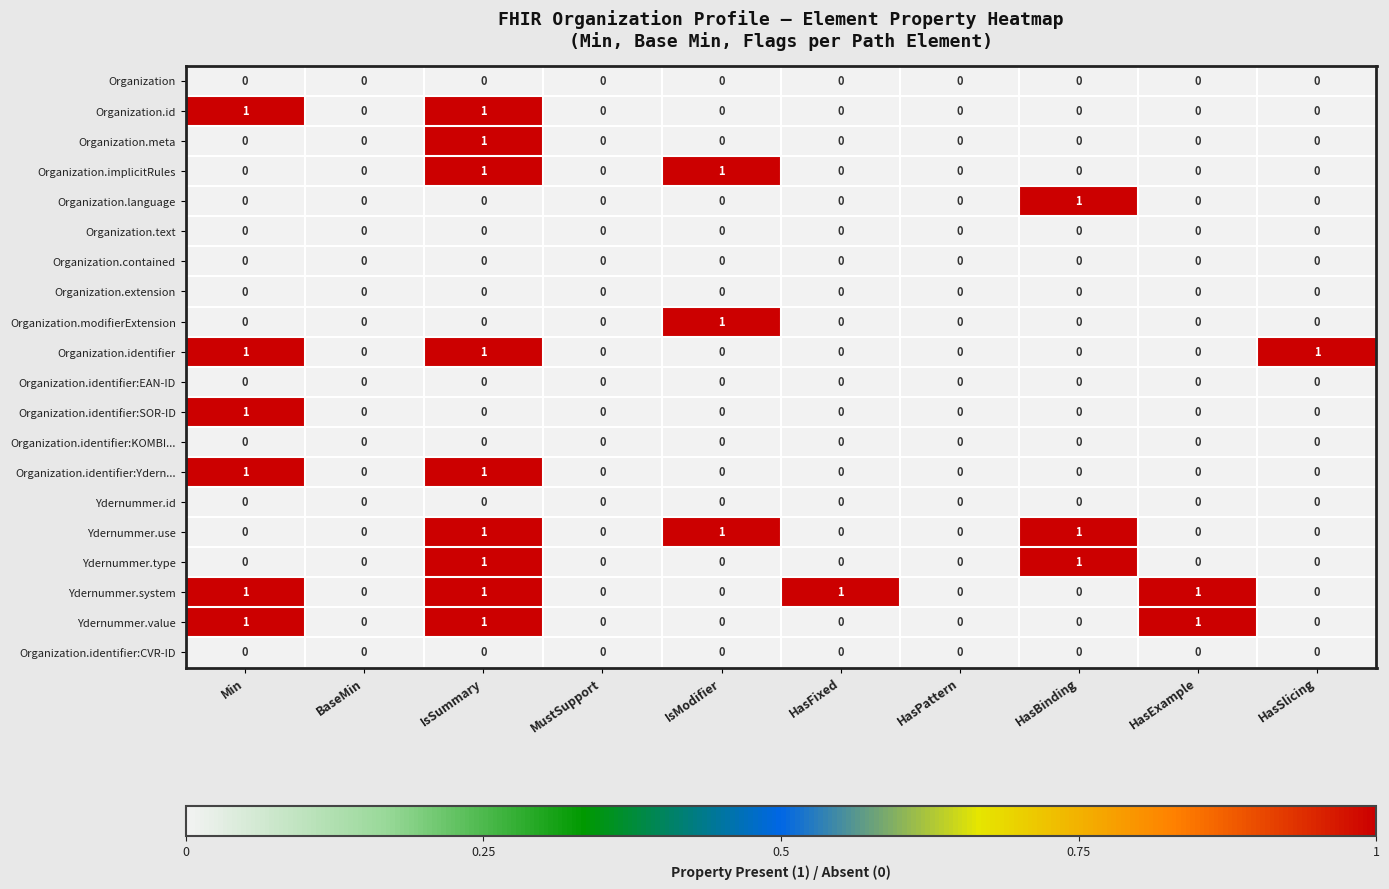

Count the Organization.modifierExtension values in the range 0 to 1.

10